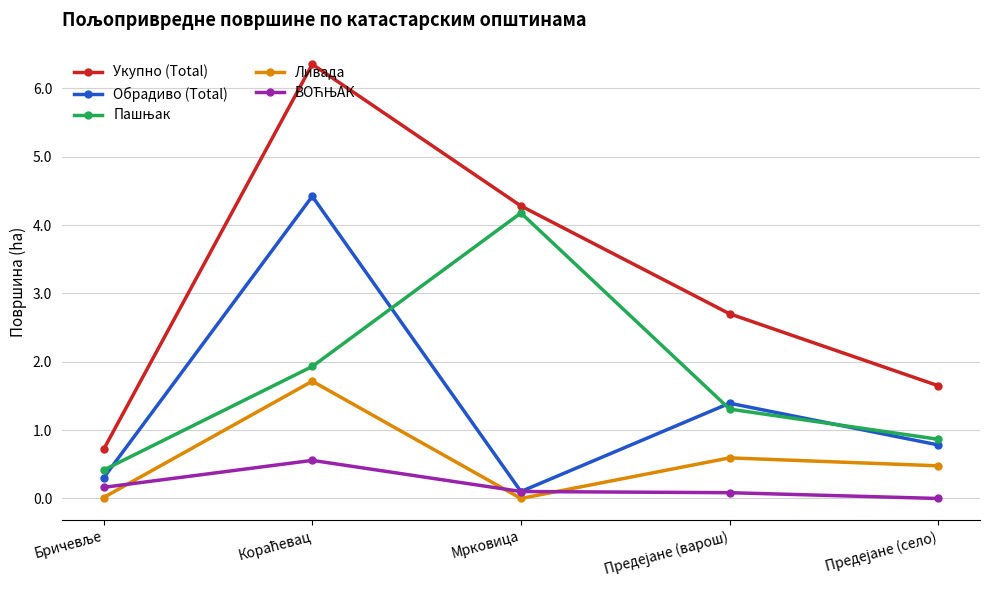

Which series has the largest total across all categories?

Укупно (Total)